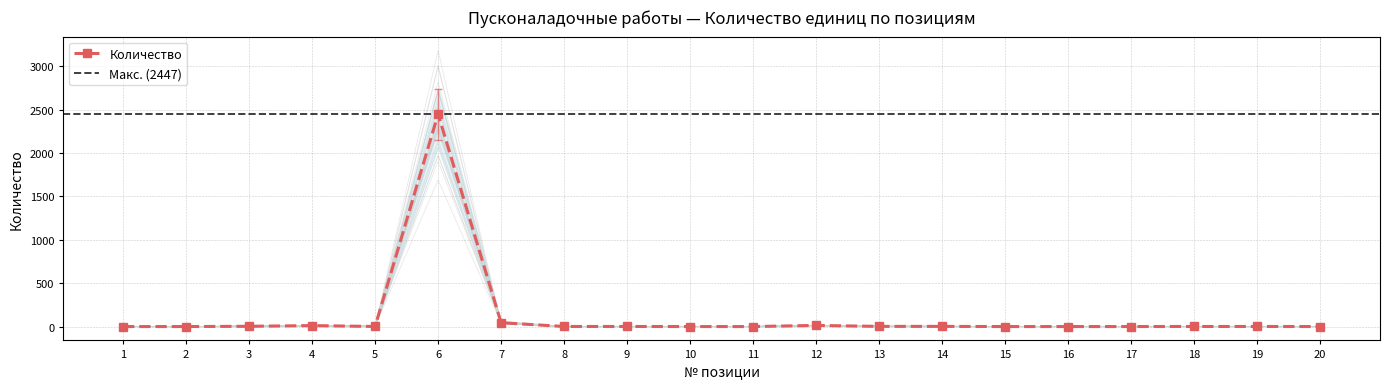

True or false: the data shows 2 at 10.

False